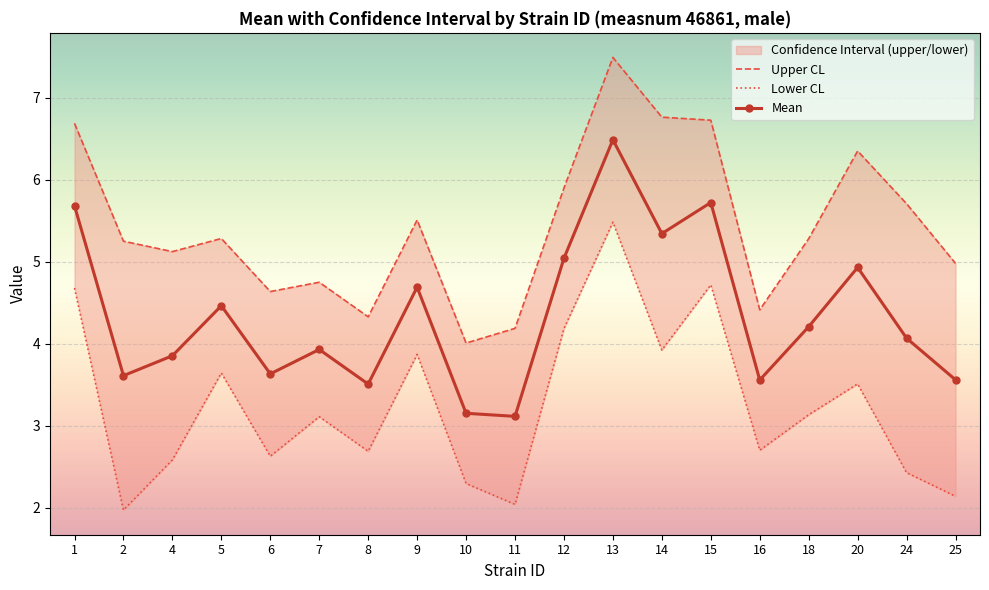

What is the sum of the Lower CL values at 25 and 4?

4.7